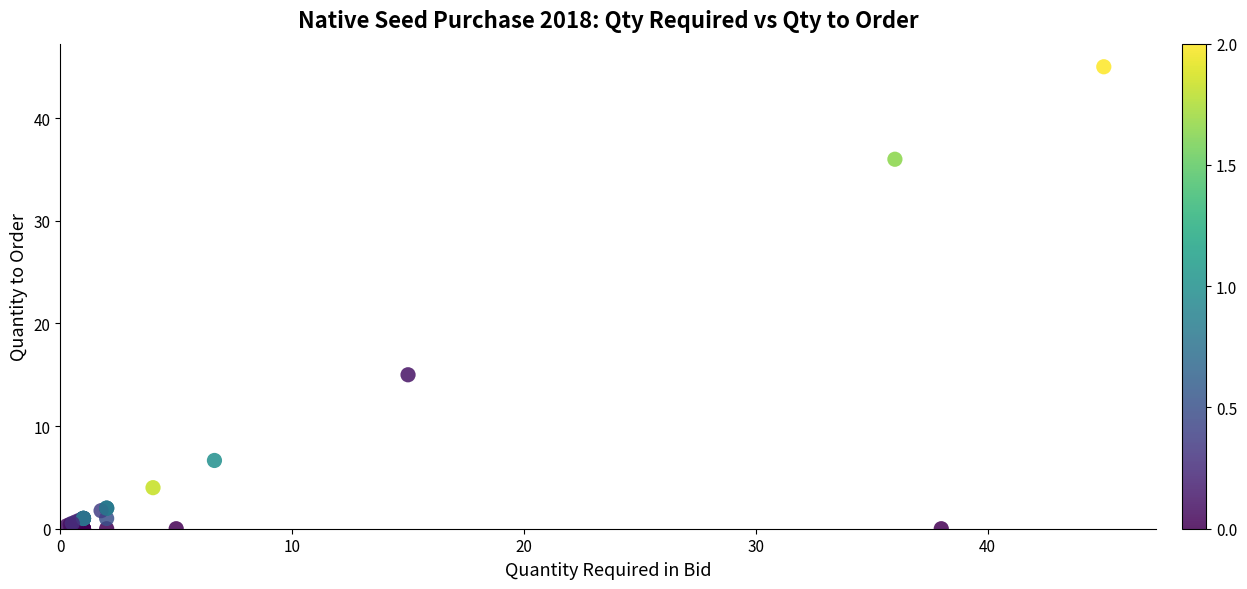

What Y value in the scatter plot is closest to 22?

15.0